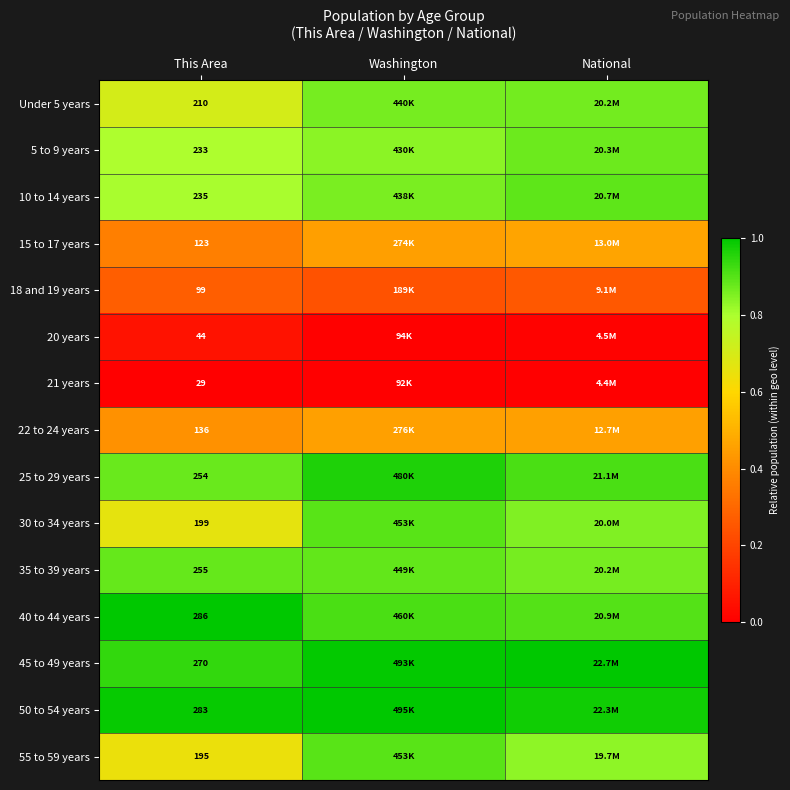

At which label does 10 to 14 years reach its peak?

National